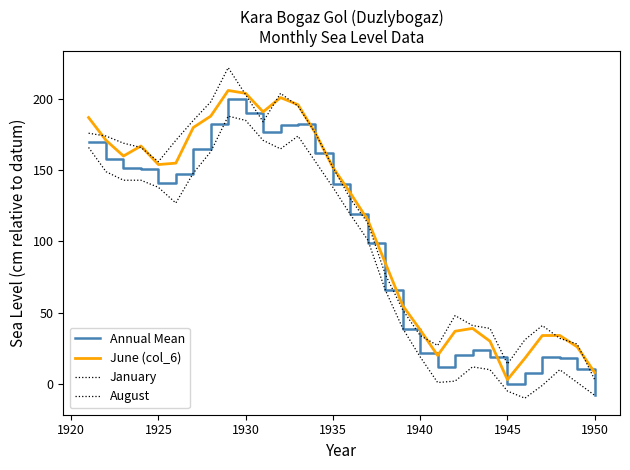

In June (col_6), how many points are higher than both neighbors (excluding endpoints)?

4